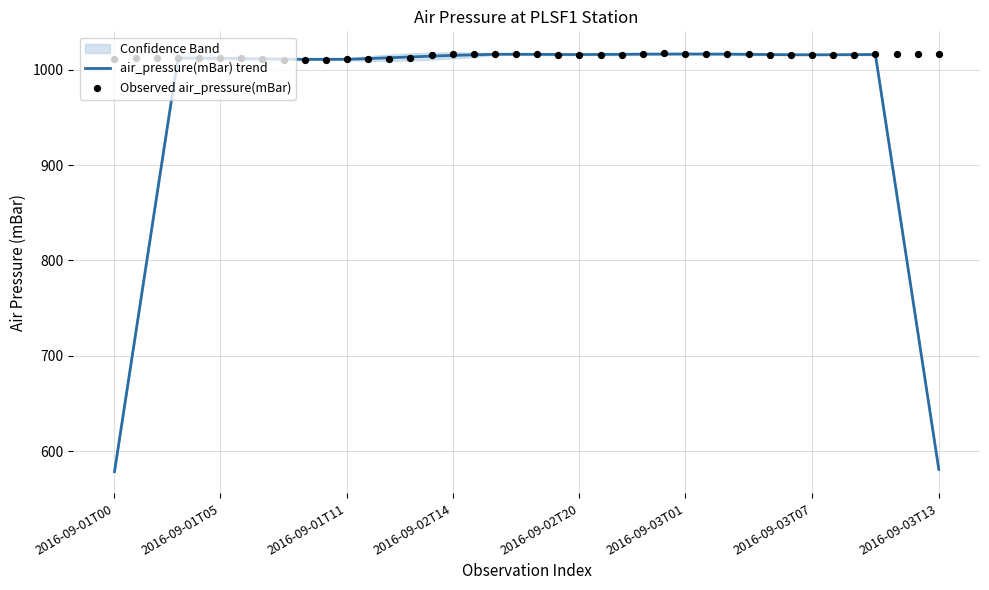

Which series contains the lowest Y value?

air_pressure(mBar) trend